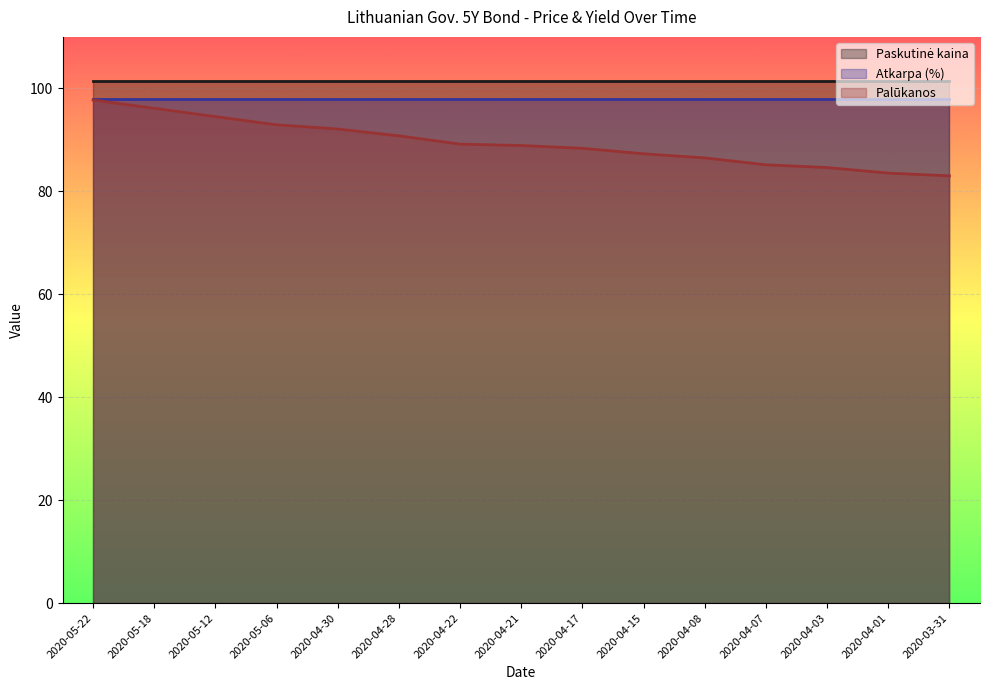

The value of Atkarpa (%) at 2020-03-31 is 0.4. True or false?

False